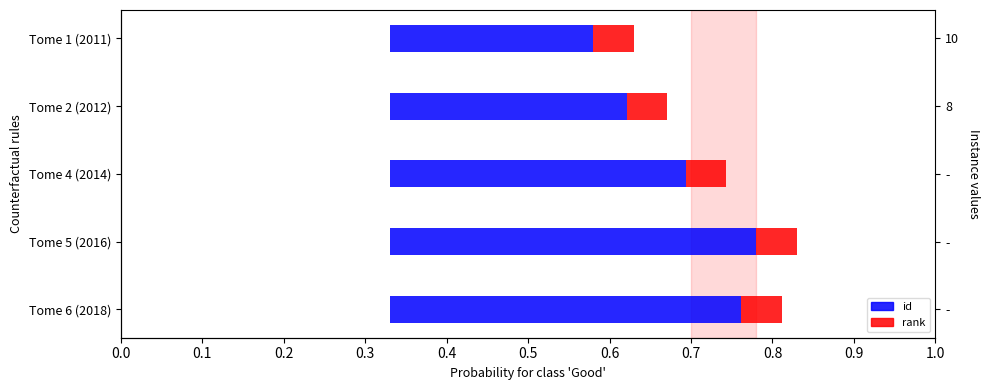

The value of rank at 0.3 is 0.1. True or false?

False